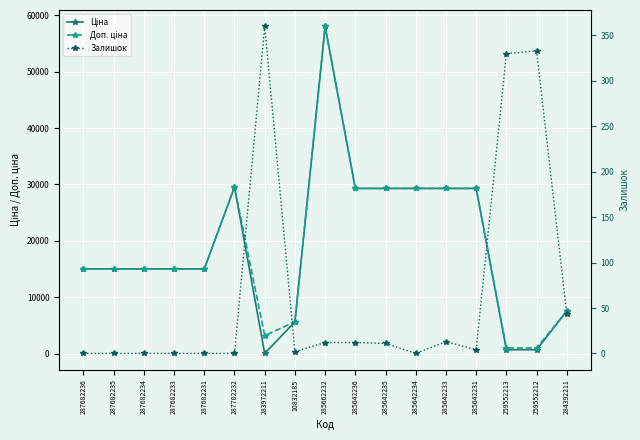

At which category is the sum across all series the highest?

285662232